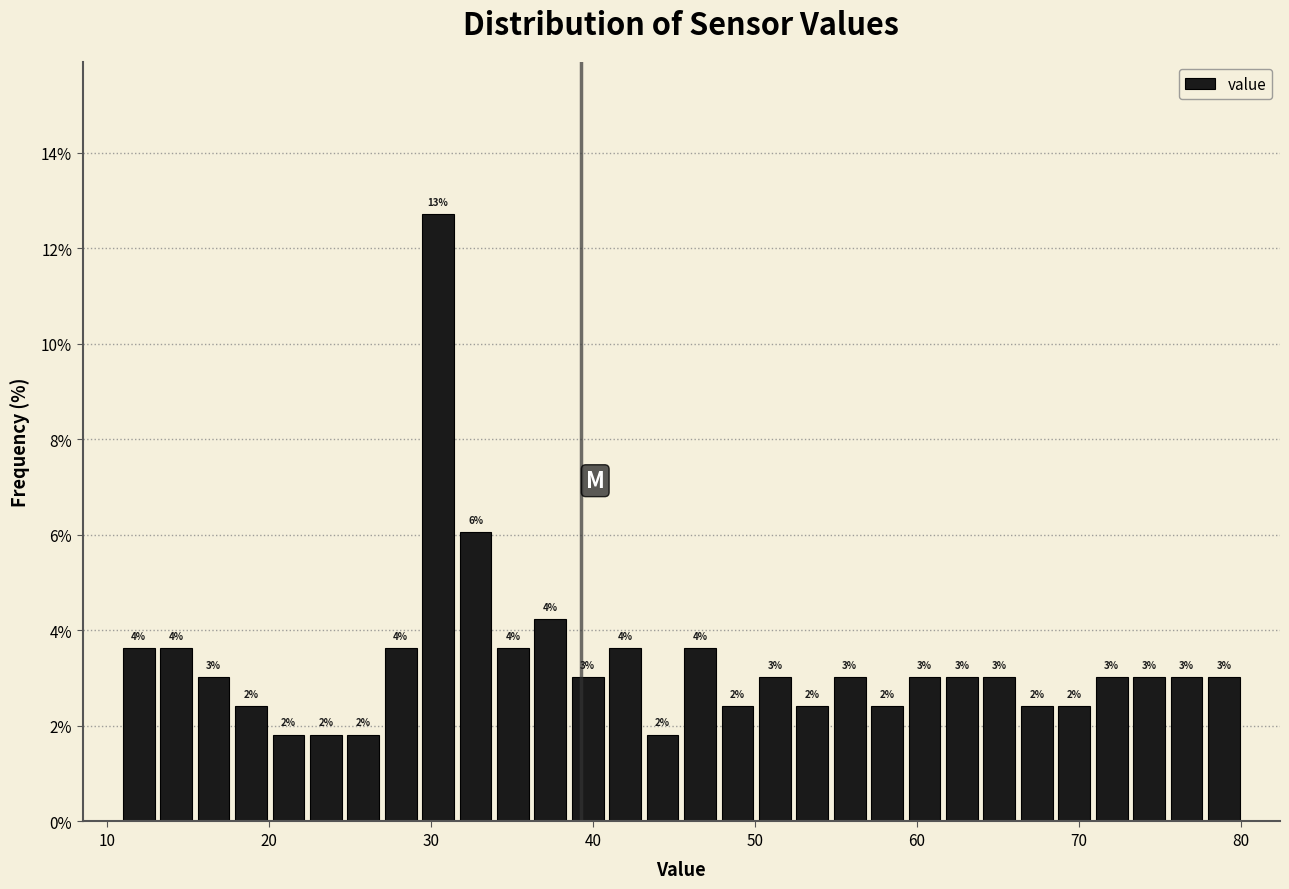

Around what value on the x-axis is the tallest bar? Give the approximate position of its centre, as read against the axis.

30